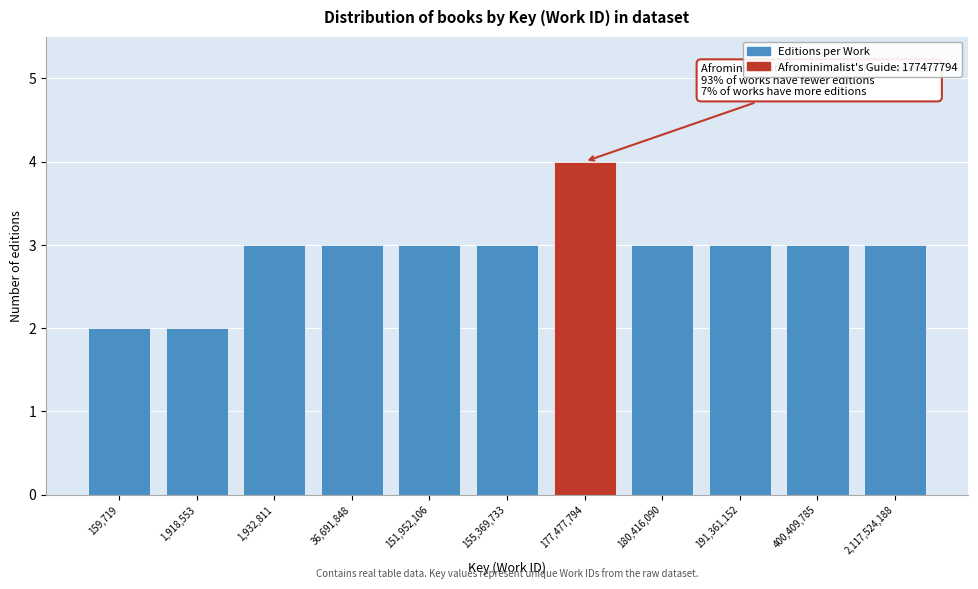

Reading left to right, what are all the values shown in this chart?

2	2	3	3	3	3	4	3	3	3	3